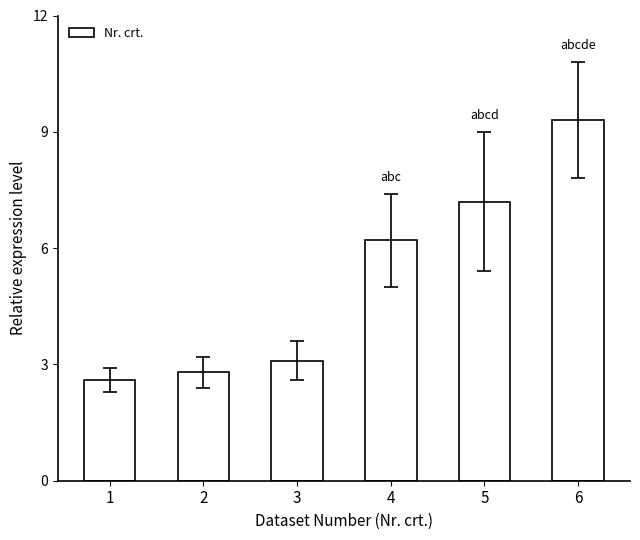

List the labels in order of value, smallest first.

1, 2, 3, 4, 5, 6